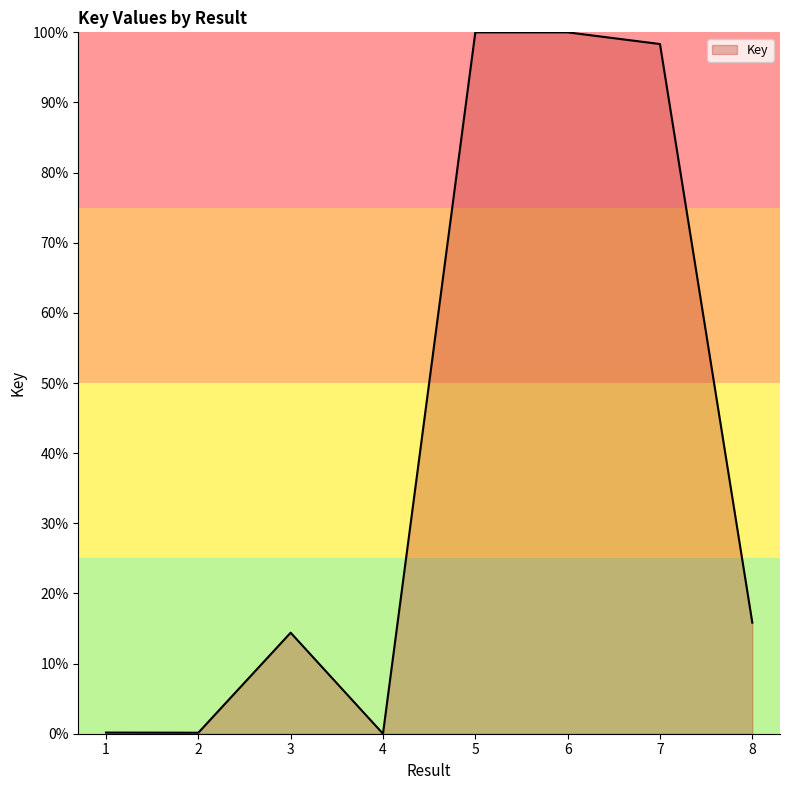

True or false: there are more than 0 points higher than both neighbors.

True